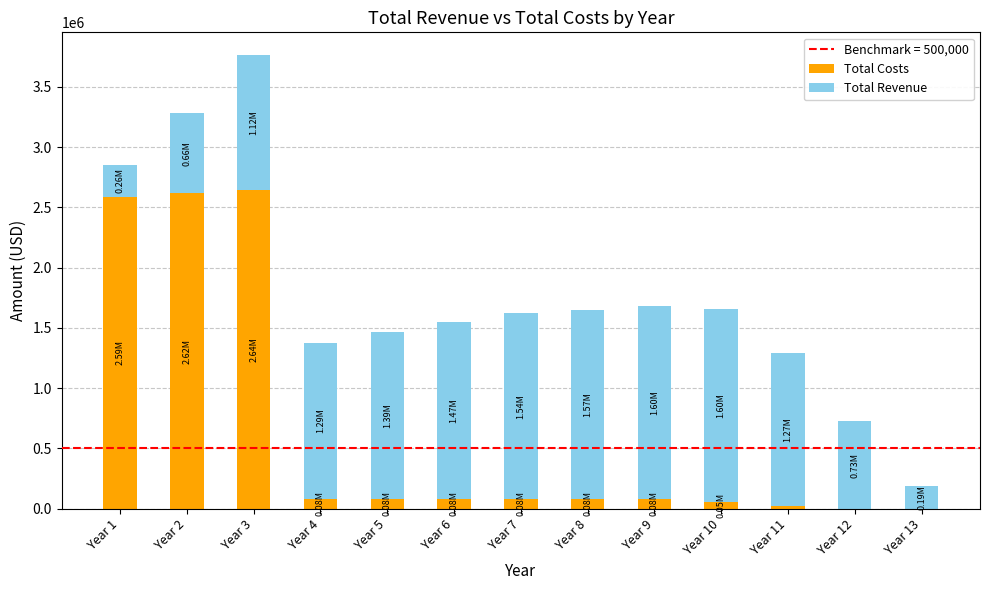

What is the sum of all Total Costs values?

8416826.7